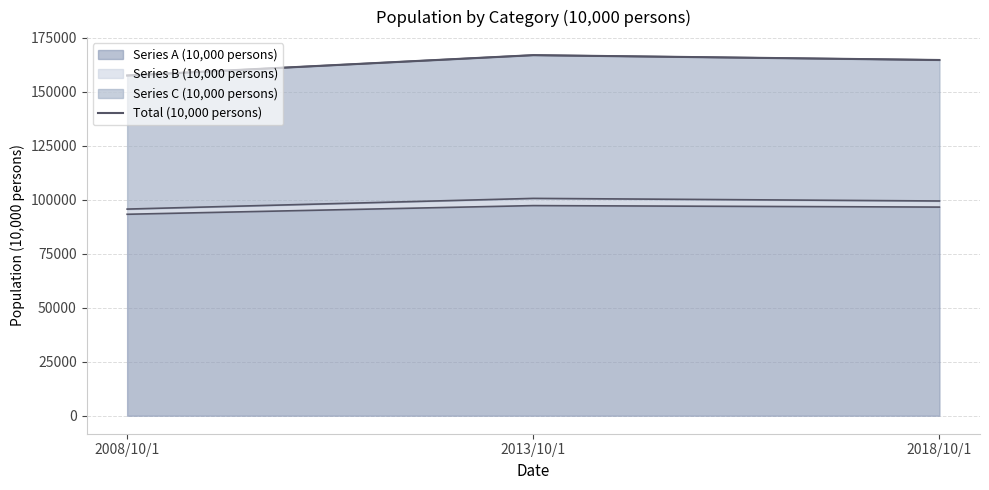

Reading left to right, extract all data points from this chart.

2008/10/1=157430	2013/10/1=166840	2018/10/1=164600